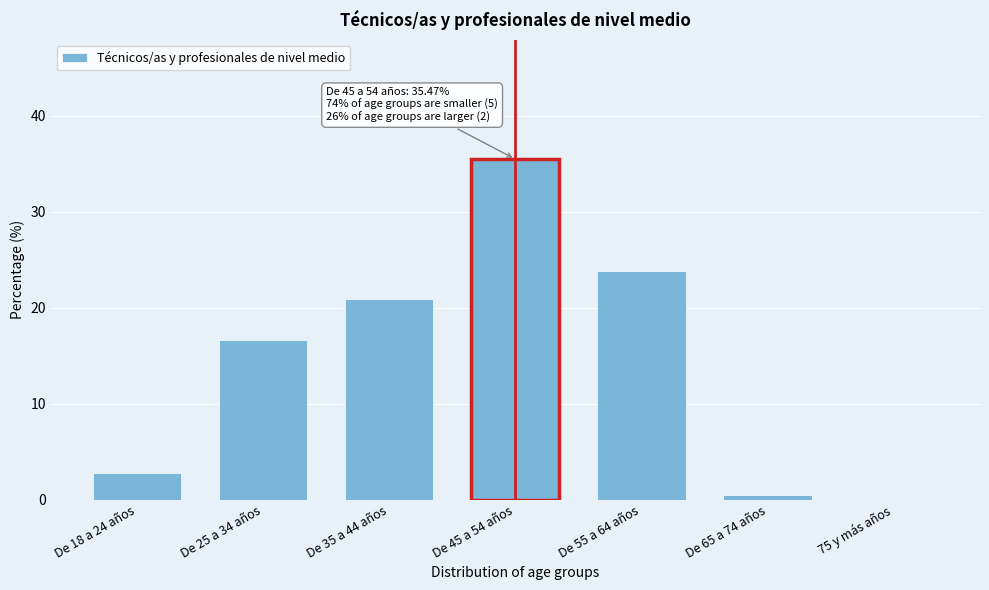

Reading left to right, what are all the values shown in this chart?

De 18 a 24 años=2.7	De 25 a 34 años=16.6	De 35 a 44 años=20.9	De 45 a 54 años=35.5	De 55 a 64 años=23.8	De 65 a 74 años=0.5	75 y más años=0.0